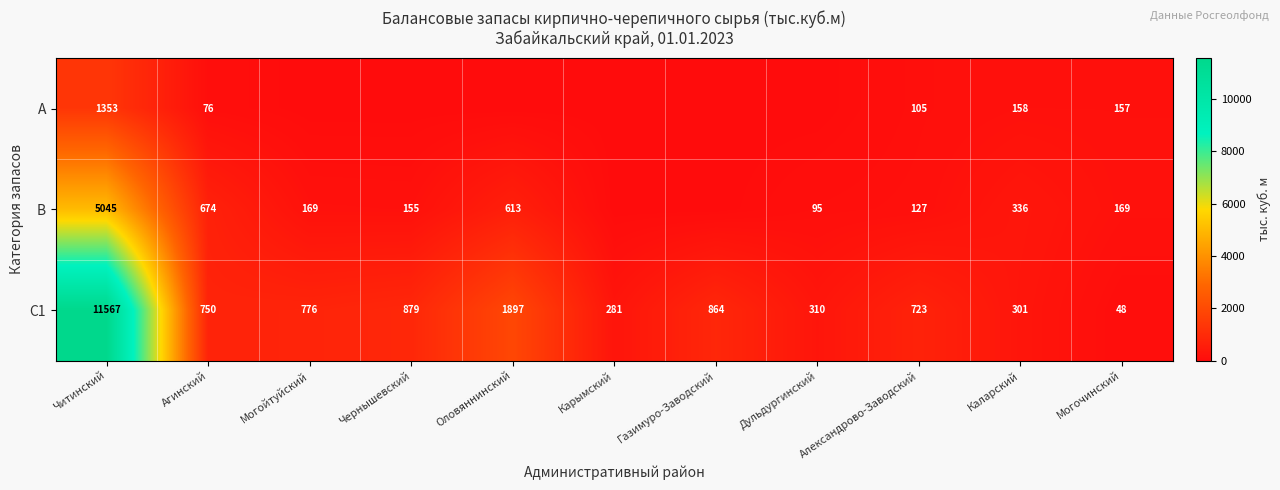

Where does the C1 series first go above 750?

Читинский